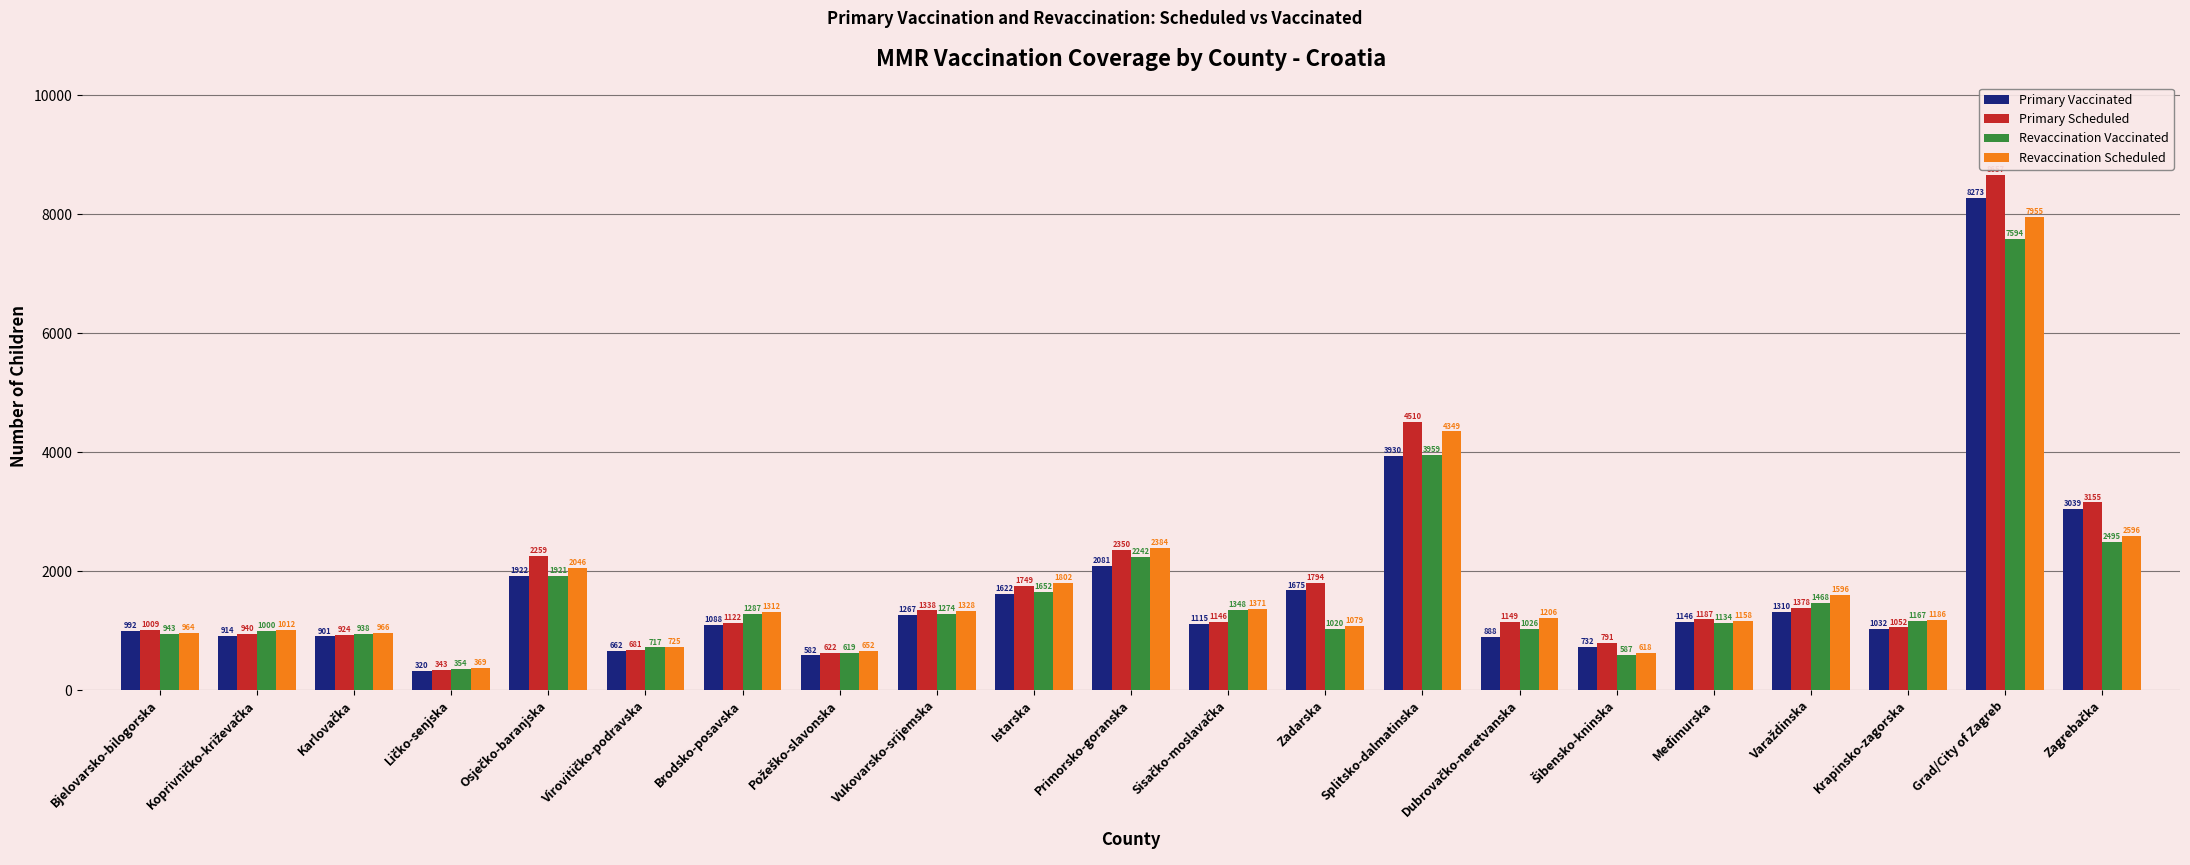

At how many categories does at least one series exceed 4788?

1